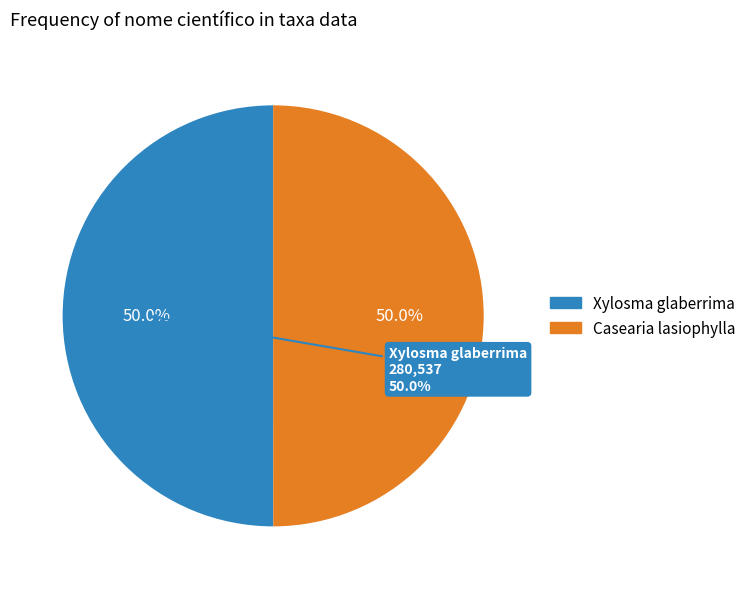

Is it true that Xylosma glaberrima is 38% of the pie?

False